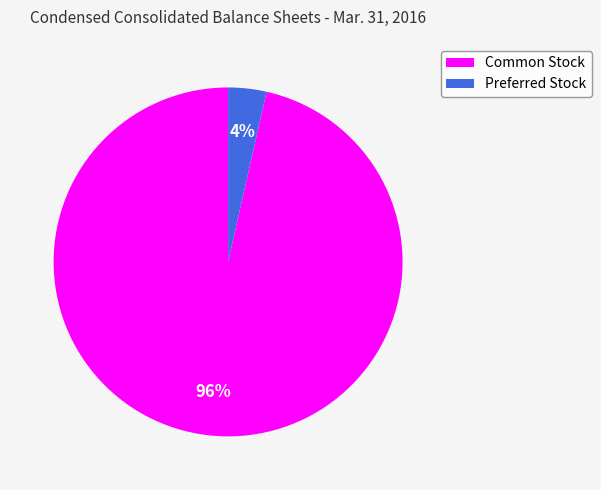

To the nearest percent, what is the average slice percentage?

50%